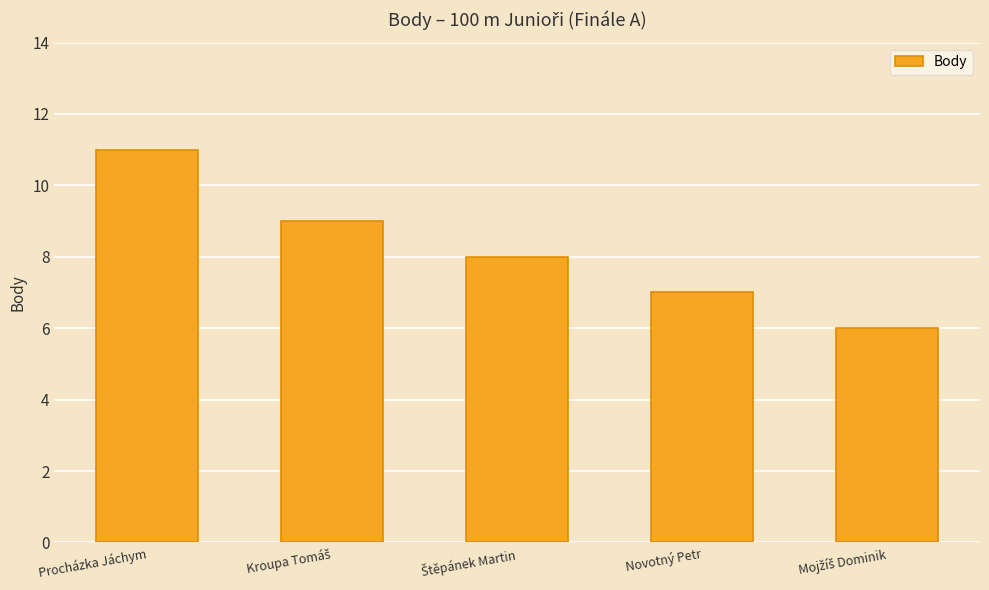

Which has a higher value, Novotný Petr or Procházka Jáchym?

Procházka Jáchym